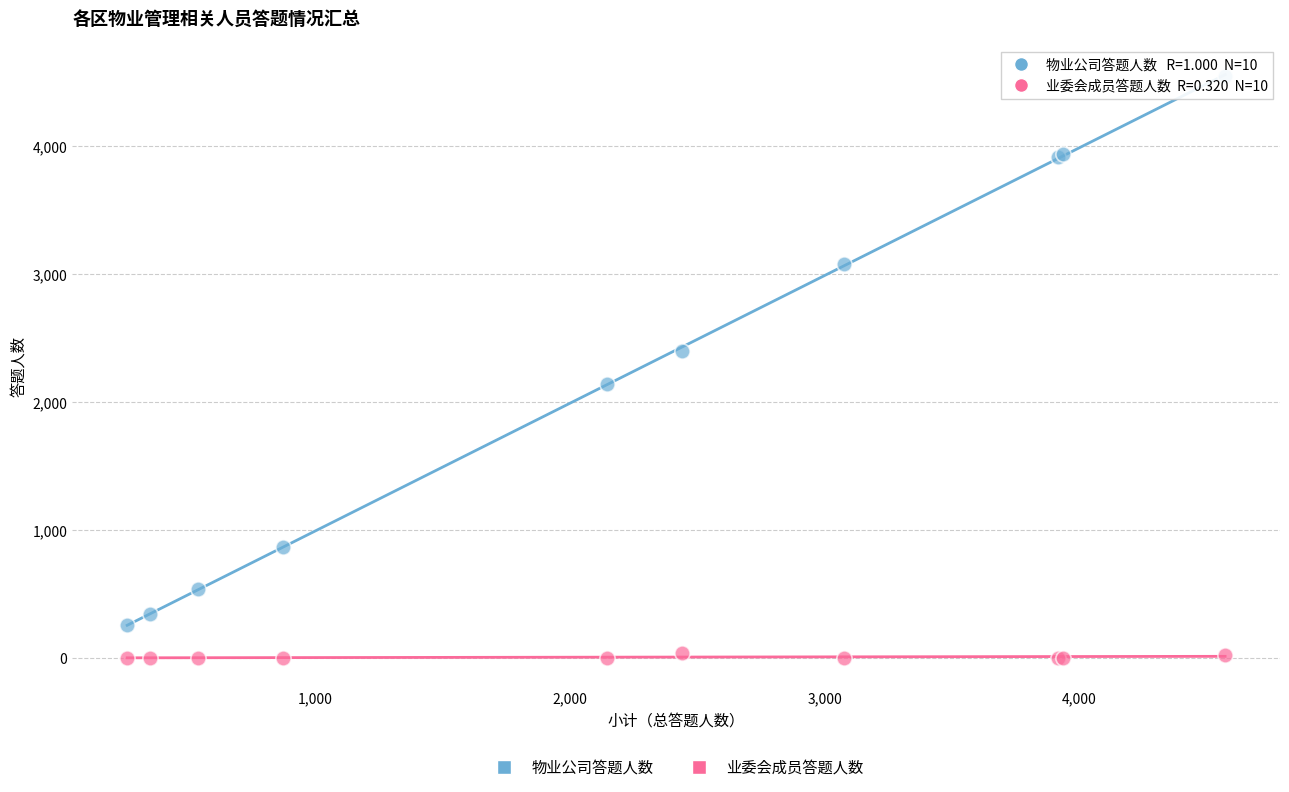

Which series contains the highest Y value?

物业公司答题人数